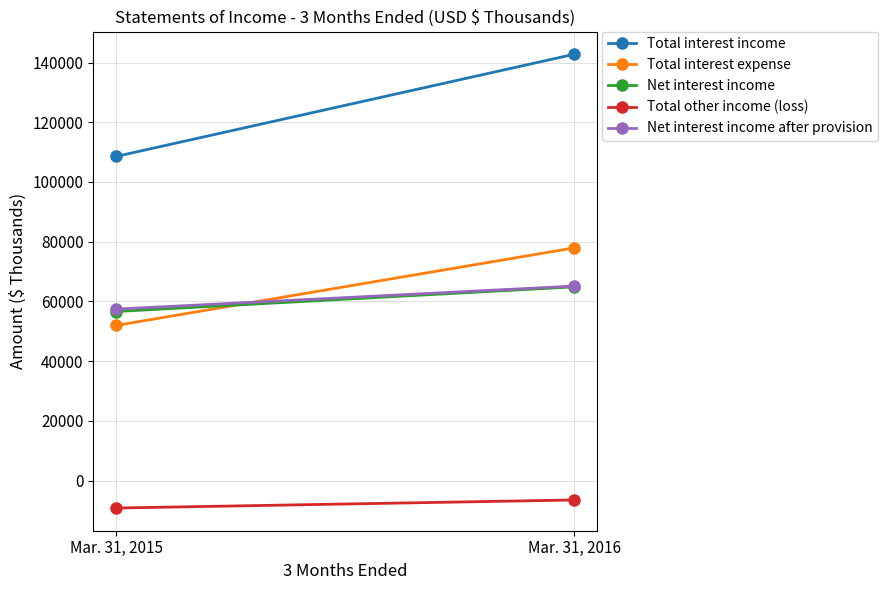

Which category has the lowest value in the Net interest income after provision series?

Mar. 31, 2015